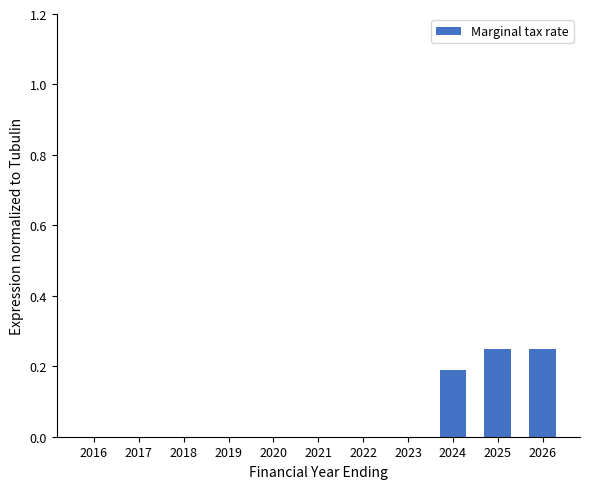

What is the sum of all values?

0.7